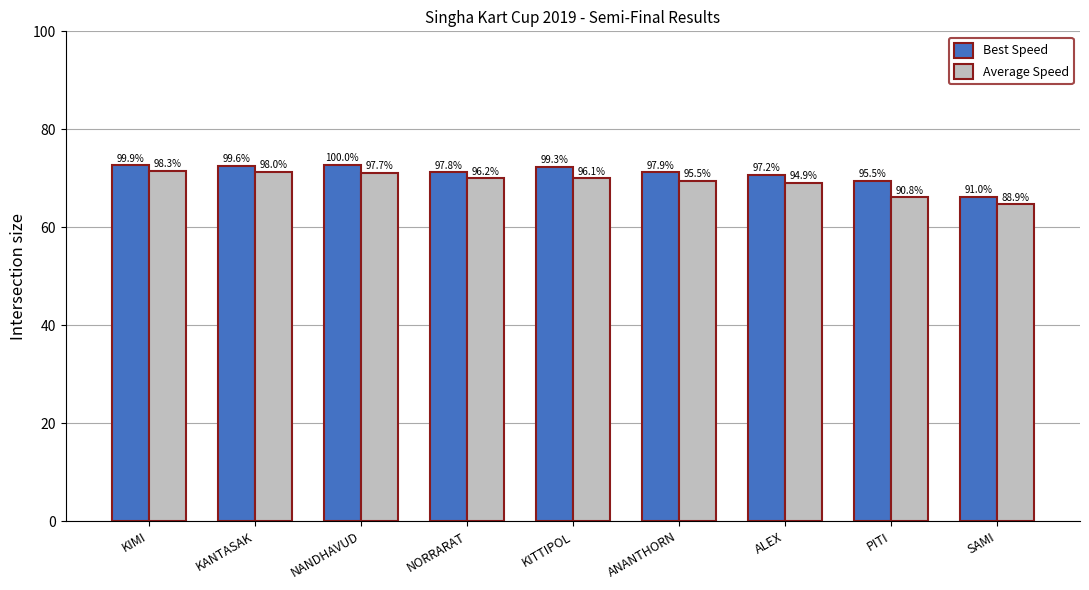

What is the sum of all Average Speed values?

623.4